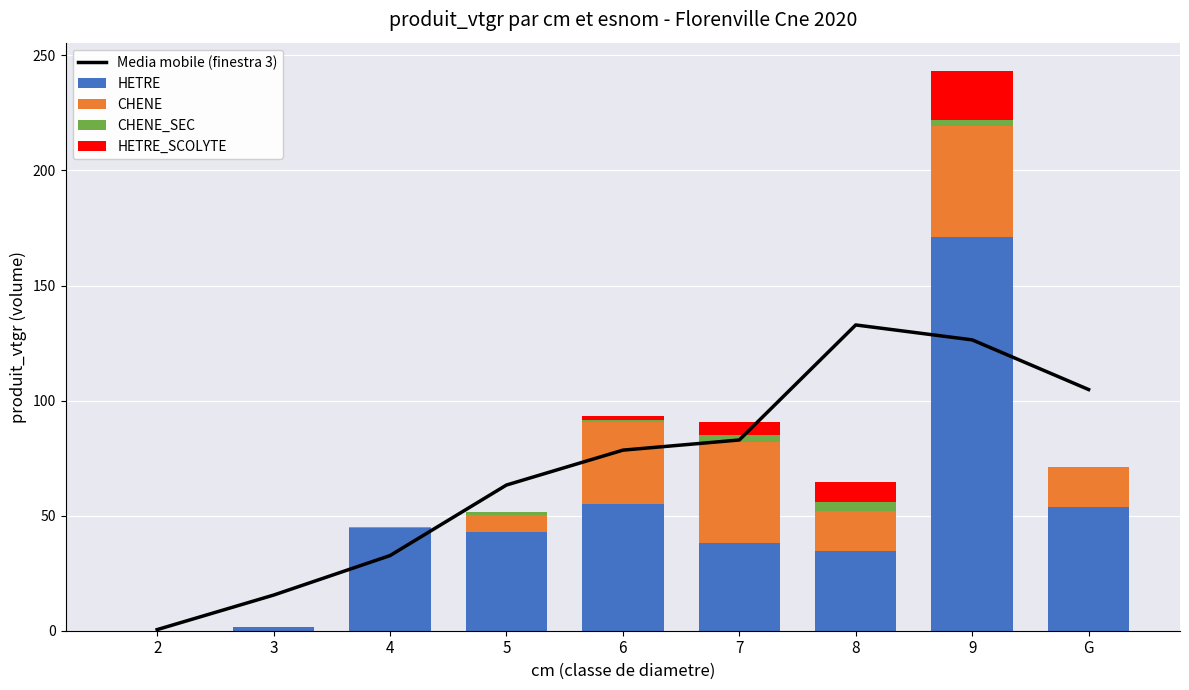

What is the average value of the HETRE series?

49.1